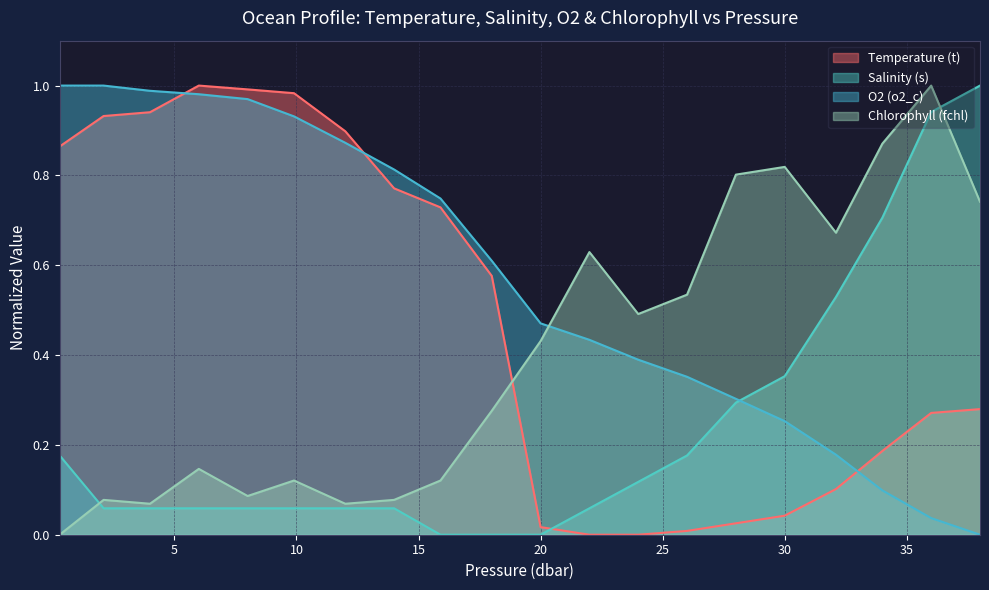

What is the difference between the highest and lowest values at 38.0?

1.0